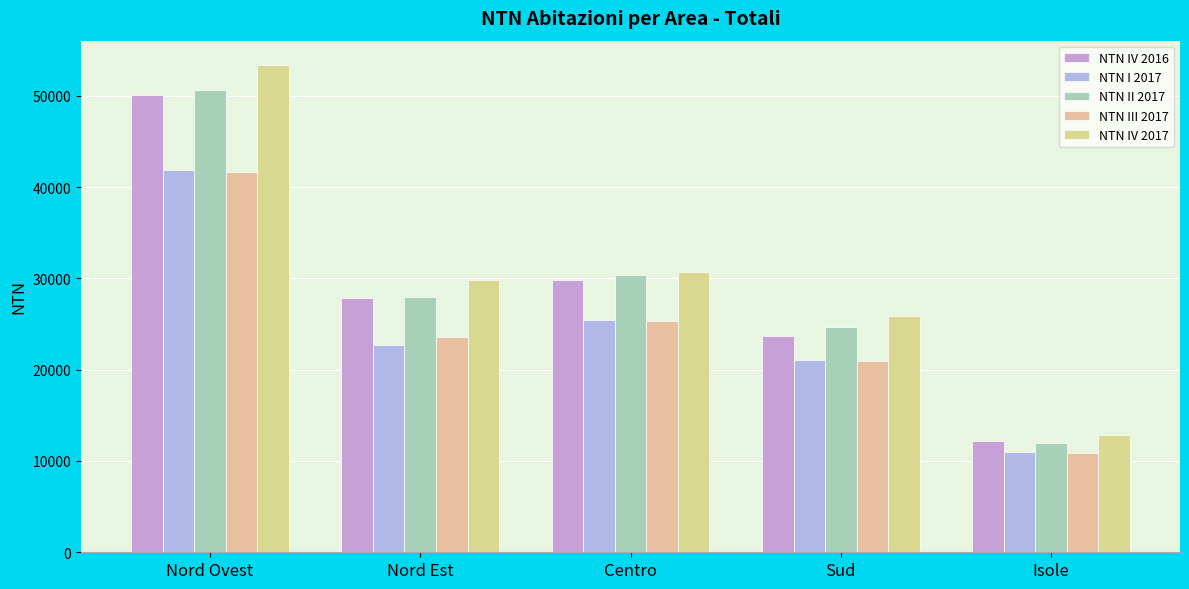

What is the average value of the NTN I 2017 series?

24394.4